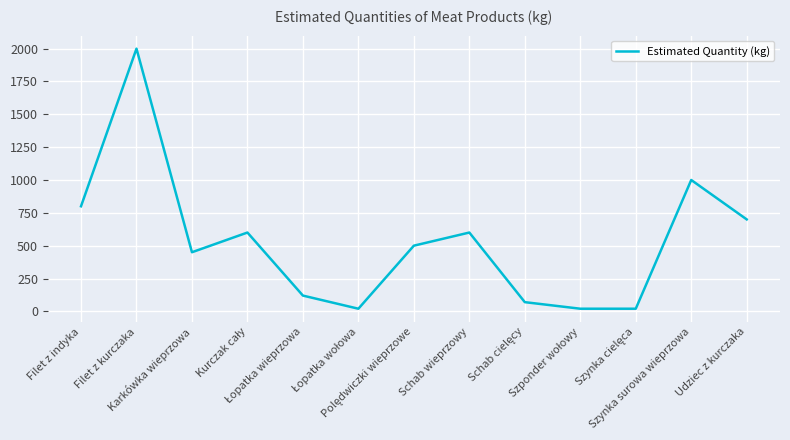

What is the difference between the maximum and minimum values?

1980